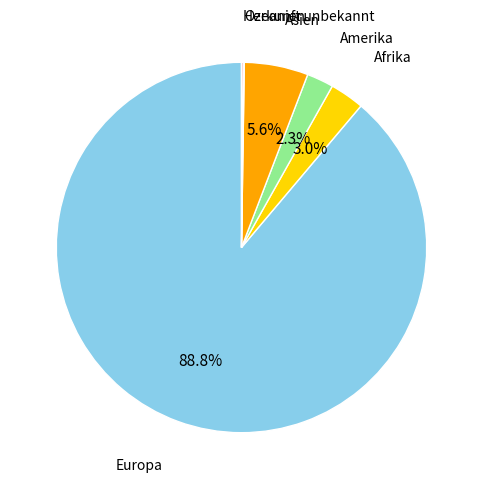

To the nearest percent, what is the difference between the Amerika and Europa slice percentages?

87%